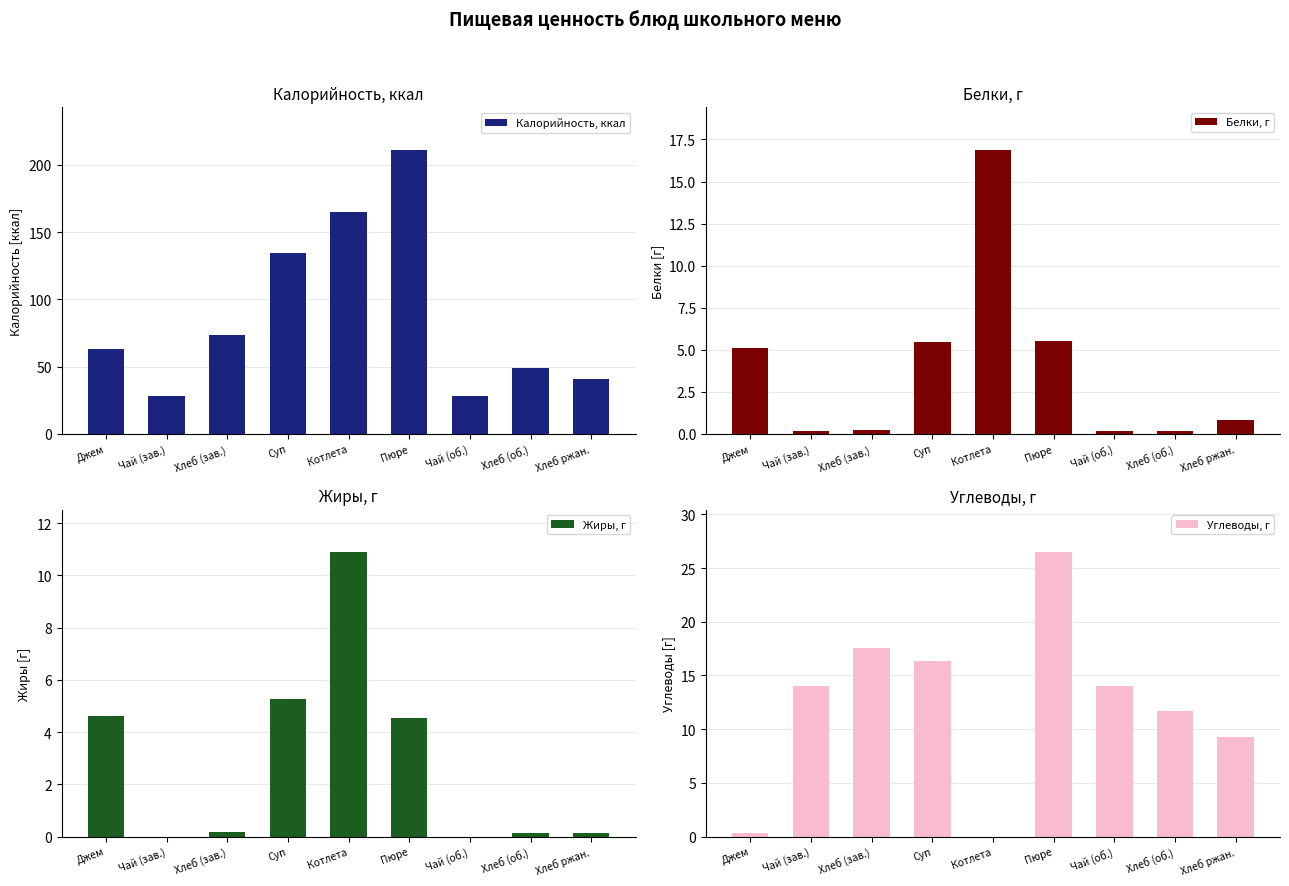

What position from the right is Чай (зав.)?

8